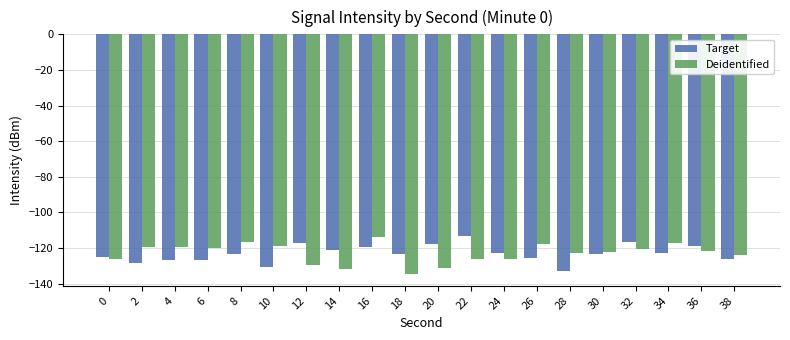

What is the difference between the Target values at 22 and 24?

9.8